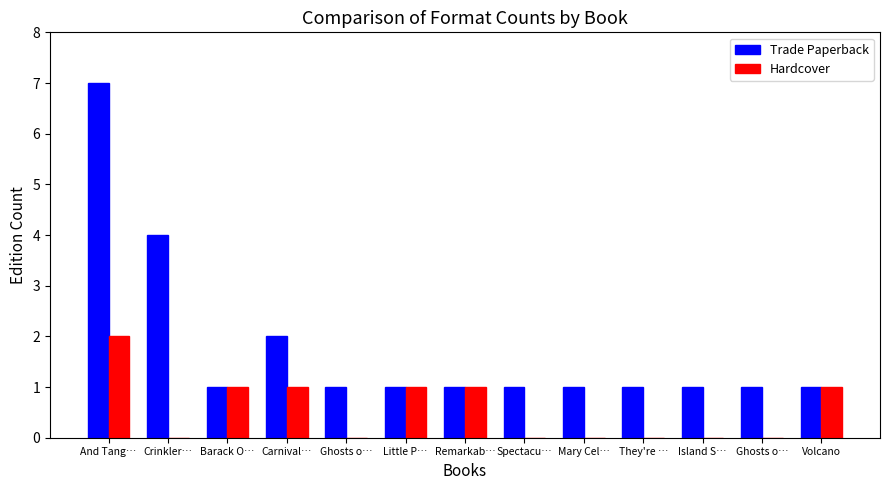

Which series has the largest range (max minus min)?

Trade Paperback